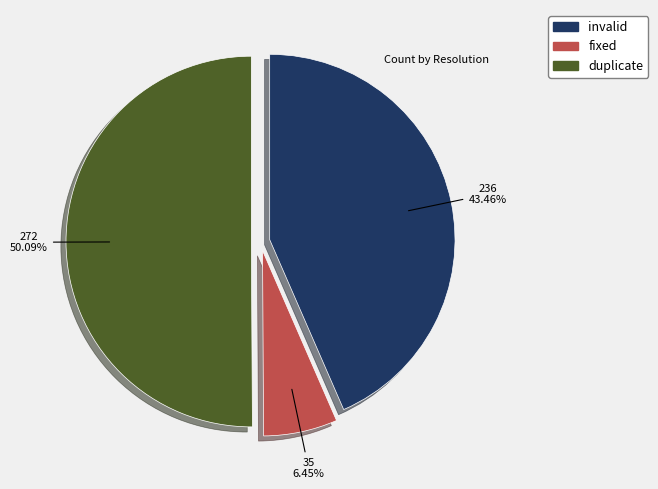

Do invalid and duplicate together represent more than half of the pie?

Yes